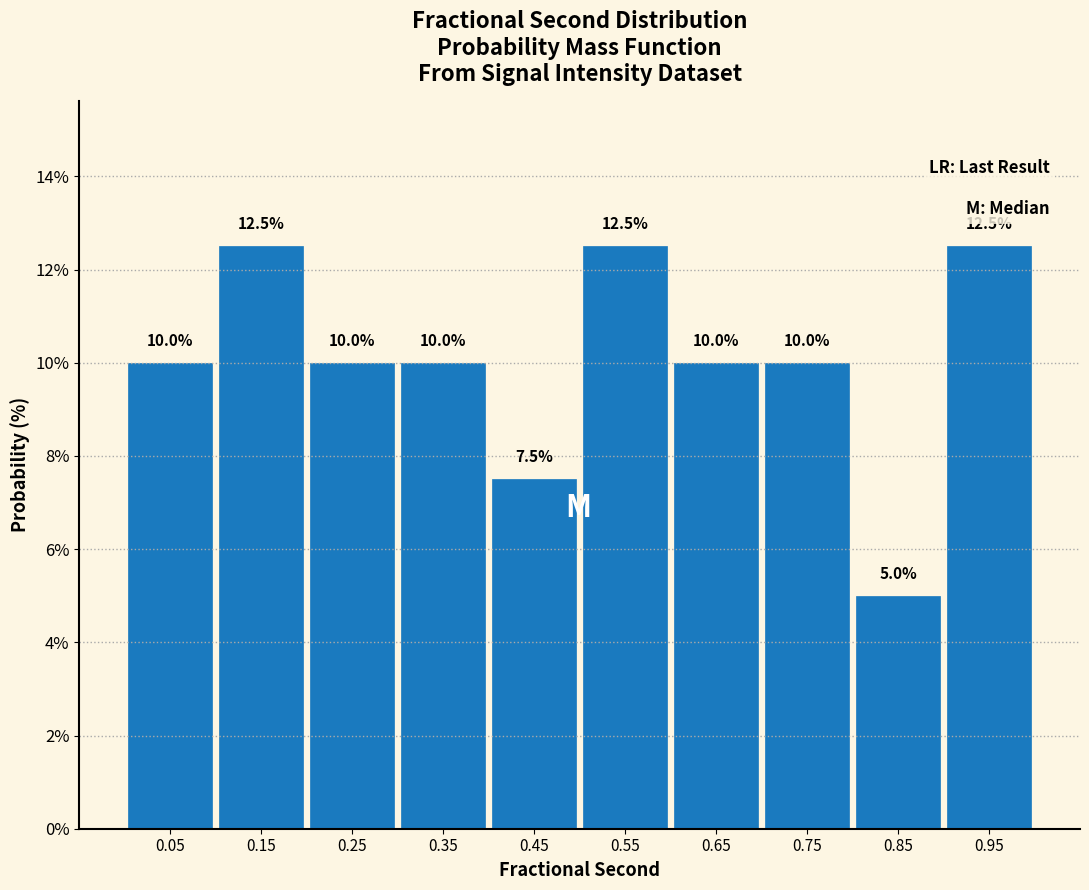

Reading left to right, list every bar in this chart as the range it spans on the x-axis followed by its height.

0.0 to 0.1: 10.0
0.1 to 0.2: 12.5
0.2 to 0.3: 10.0
0.3 to 0.4: 10.0
0.4 to 0.5: 7.5
0.5 to 0.6: 12.5
0.6 to 0.7: 10.0
0.7 to 0.8: 10.0
0.8 to 0.9: 5.0
0.9 to 1.0: 12.5